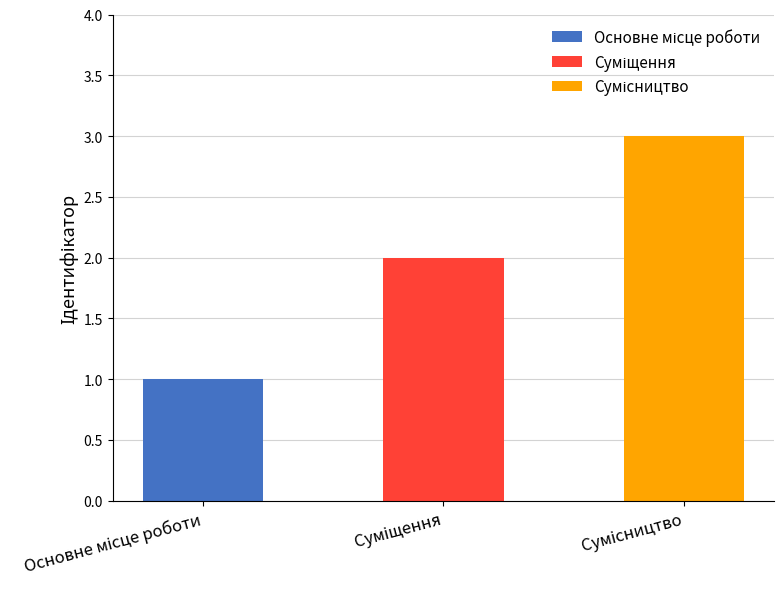

At which label does the data first exceed 2?

Сумісництво